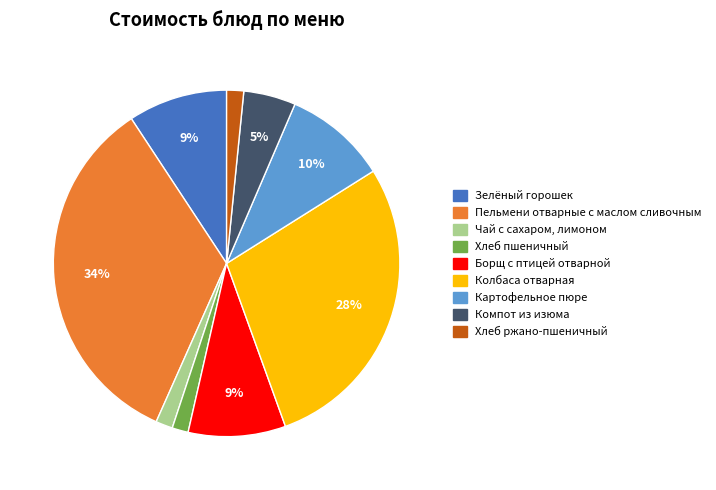

Is it true that Хлеб пшеничный is 7% of the pie?

False